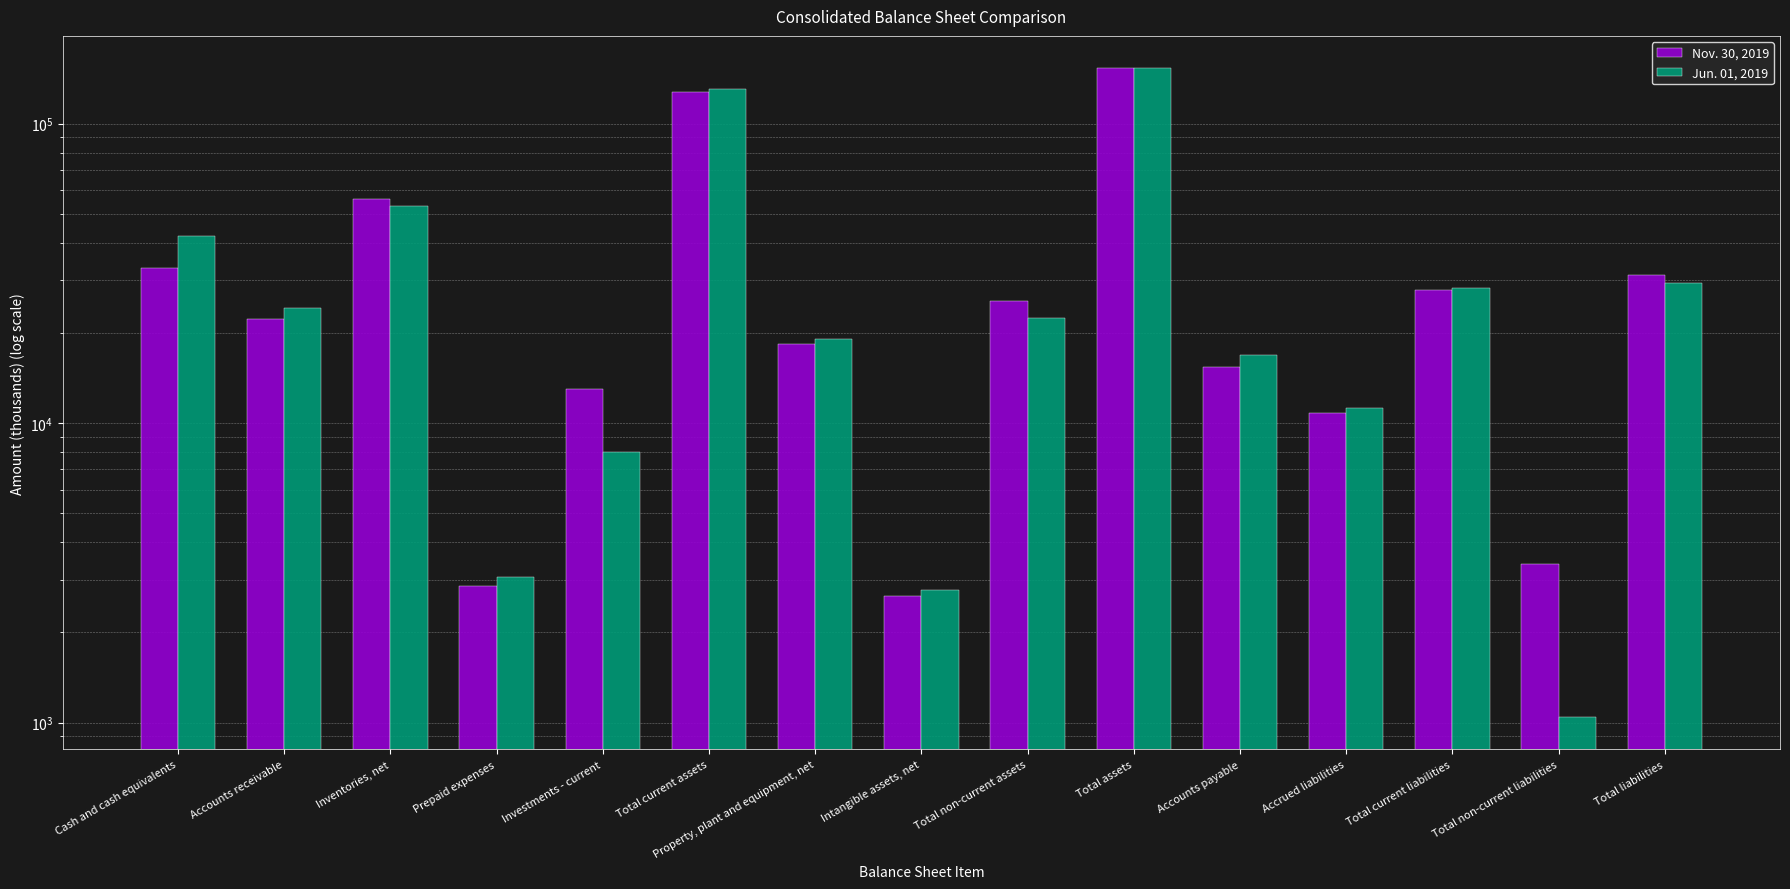

At which category does the chart reach its minimum across all series?

Total non-current liabilities